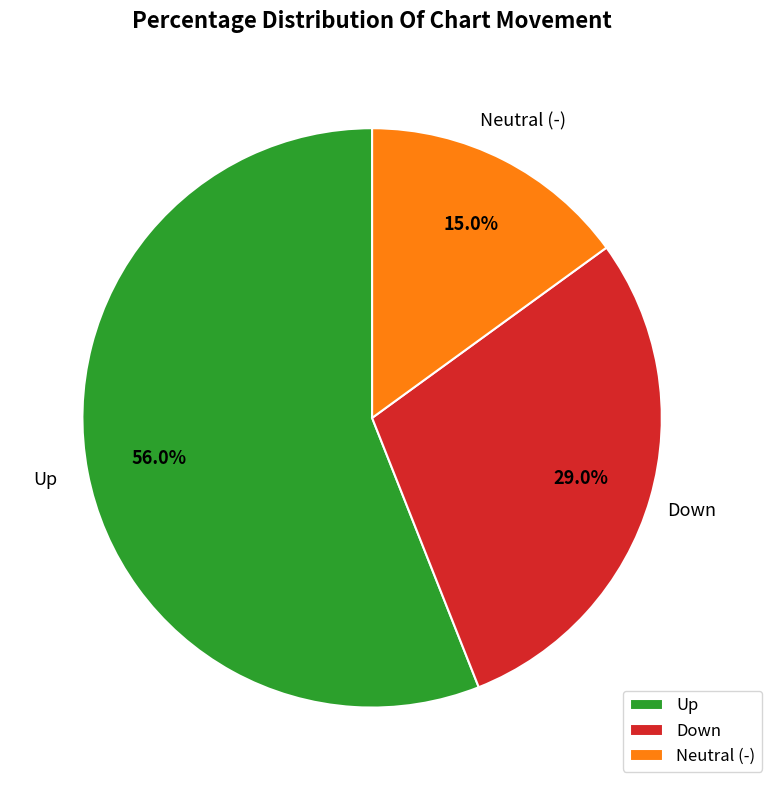

Does Down account for over 50% of the chart?

No